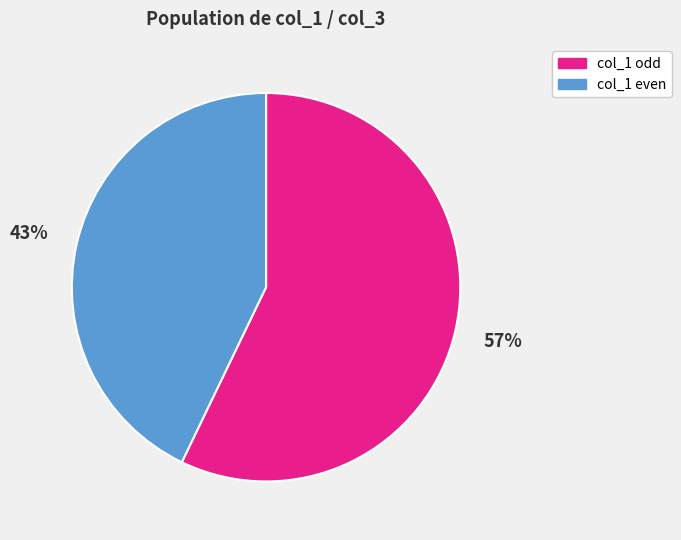

To the nearest percent, what is the average slice percentage?

50%